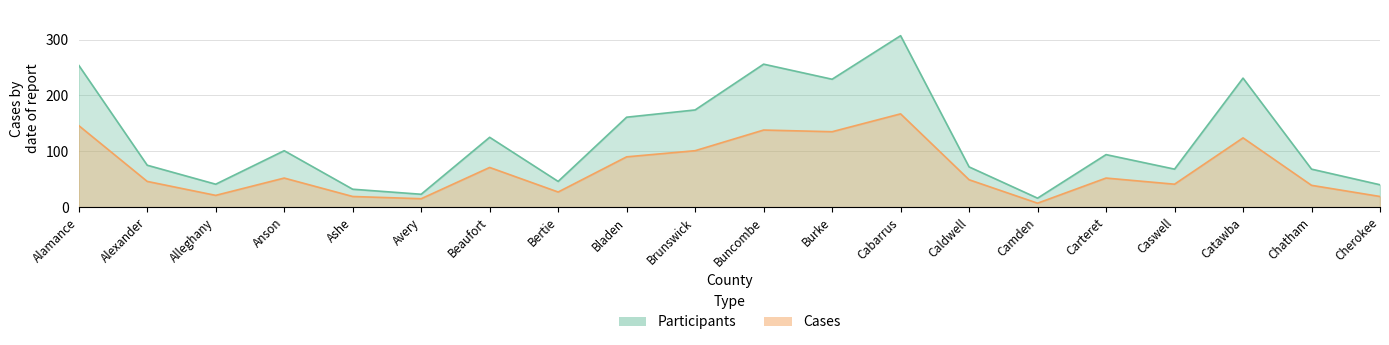

What value does the PARTICIPANTS series have at Caldwell, to the nearest 50?

50